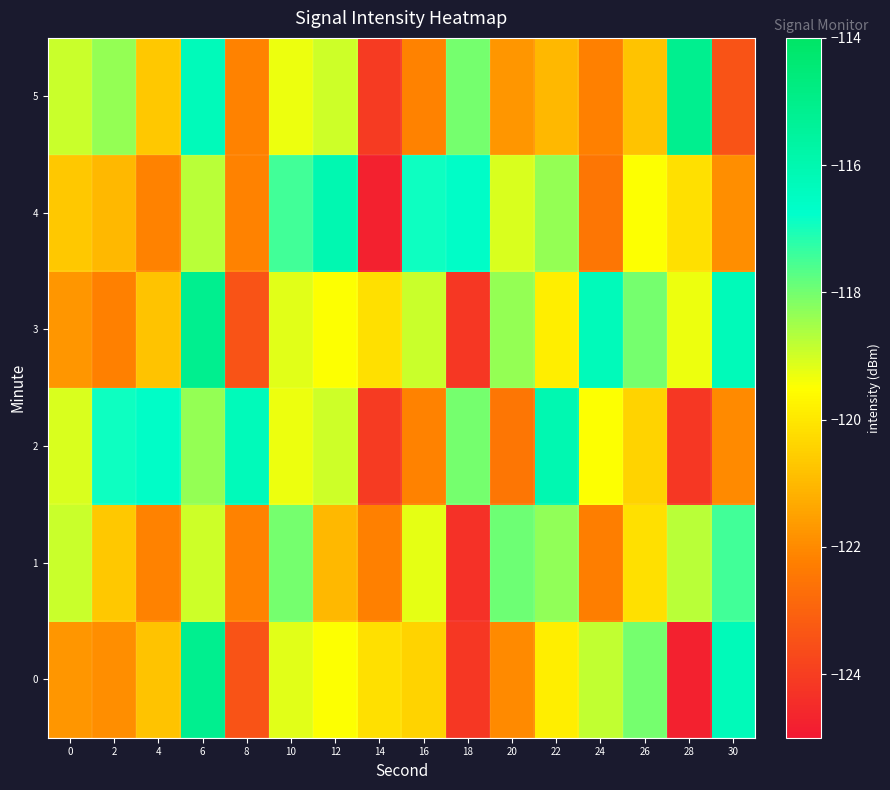

Which series changed the most between 2 and 20?

2